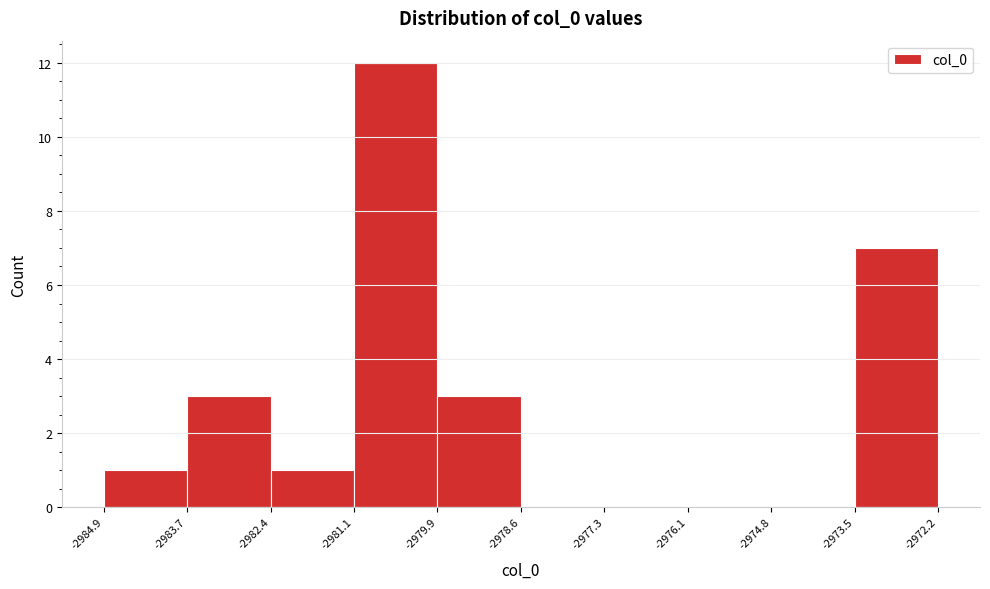

Reading left to right, transcribe this chart: for each bar, give the range it covers on the x-axis and its height. The values are not printed on the chart, so give them approximately, as read against the axis.

-2984.9 to -2983.7: 1
-2983.7 to -2982.4: 3
-2982.4 to -2981.1: 1
-2981.1 to -2979.9: 12
-2979.9 to -2978.6: 3
-2978.6 to -2977.3: 0
-2977.3 to -2976.1: 0
-2976.1 to -2974.8: 0
-2974.8 to -2973.5: 0
-2973.5 to -2972.2: 7